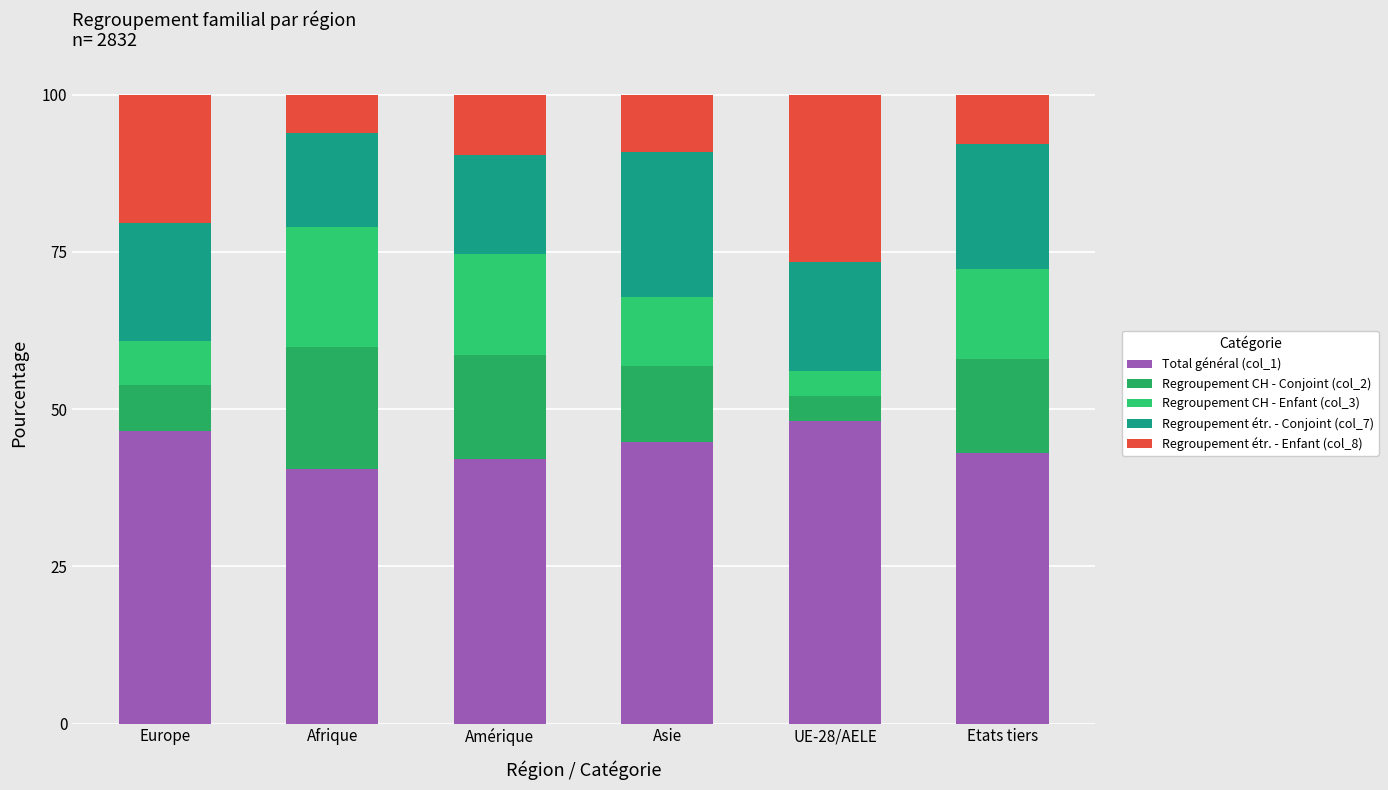

How many values in the Total général (col_1) series exceed 44?

3